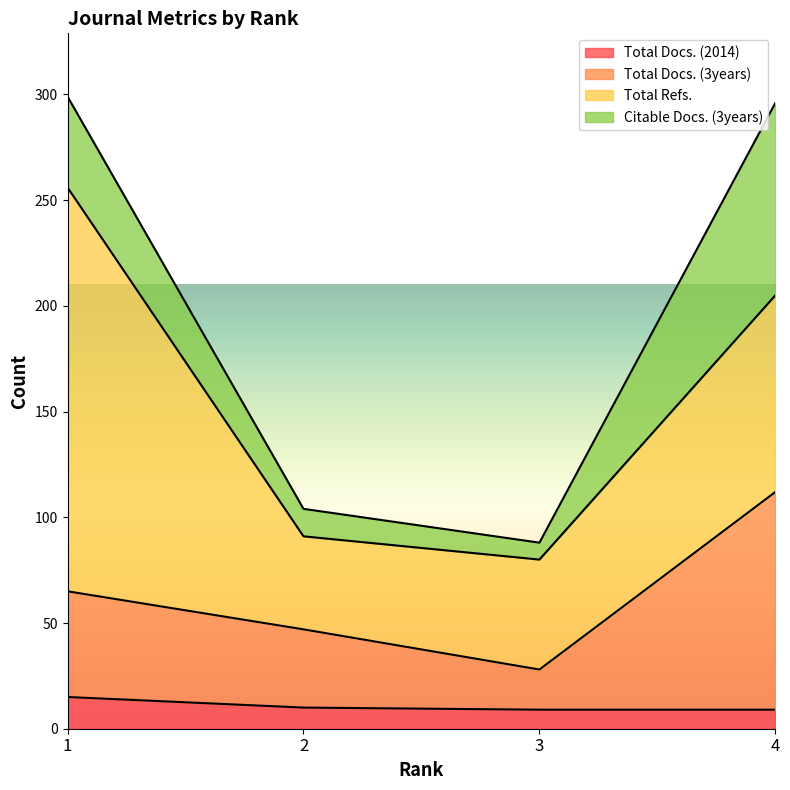

True or false: Total Docs. (3years) and Total Docs. (2014) cross at least once.

False